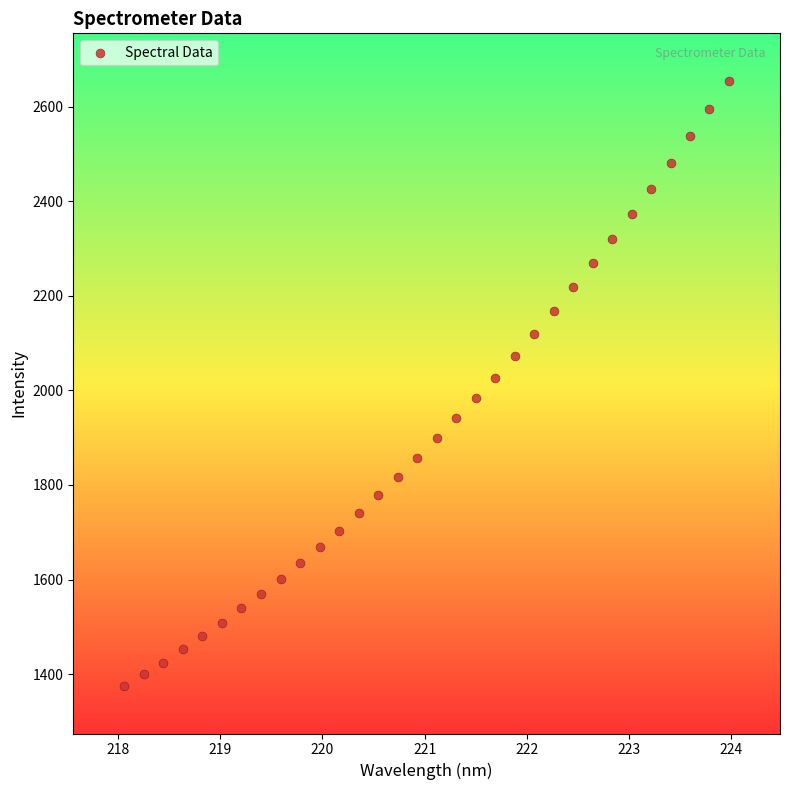

What is the range of Y values (max minus min)?

1280.5